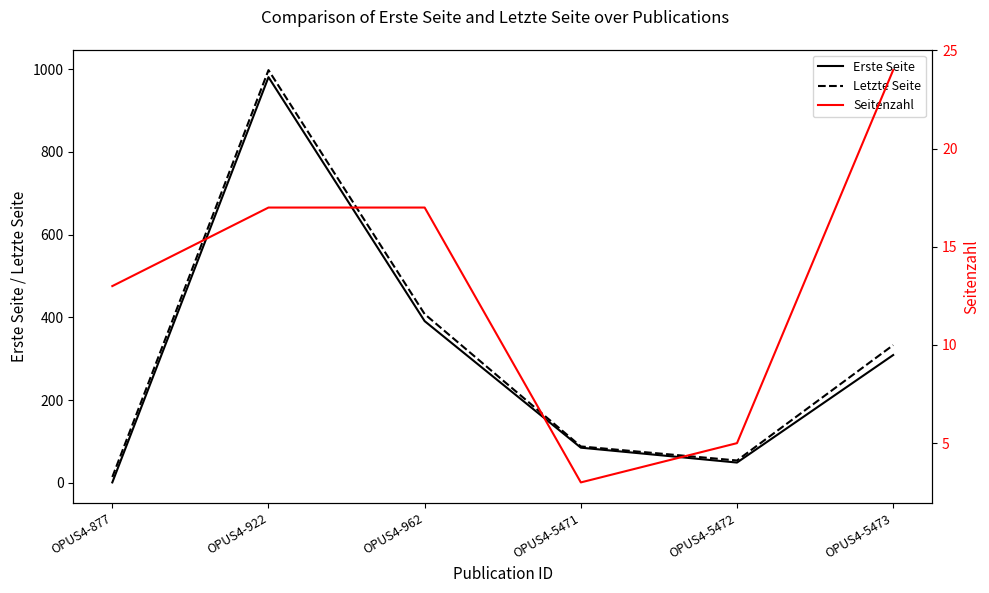

Is it true that Erste Seite equals 21 at OPUS4-5472?

False